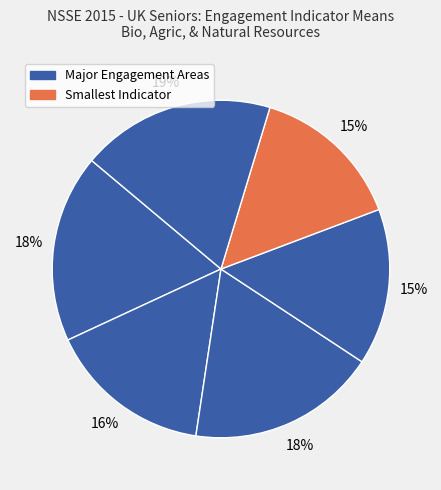

Is there a majority slice in this chart?

No